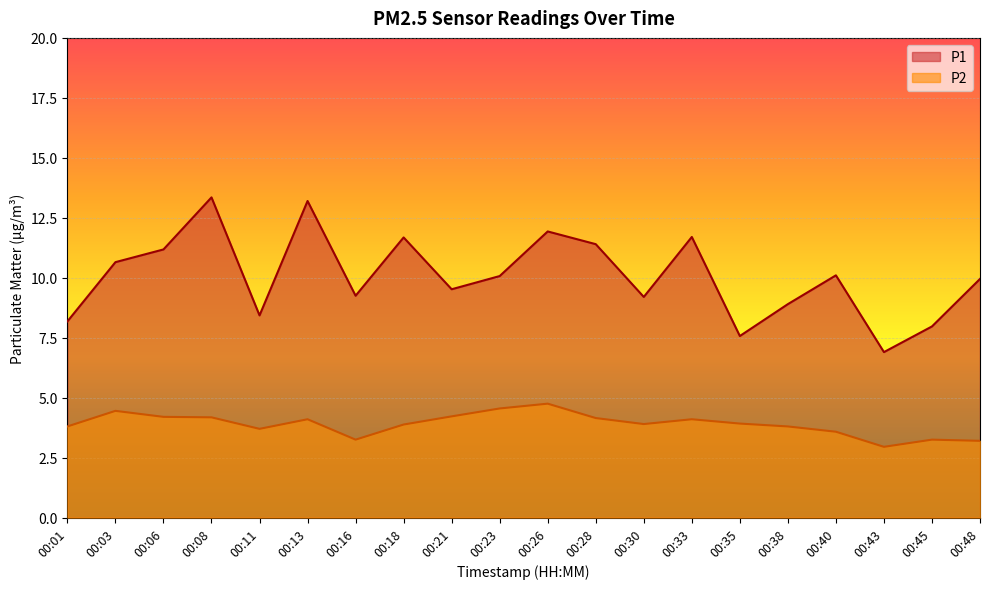

The value of P1 at 00:40 is 10.1. True or false?

True